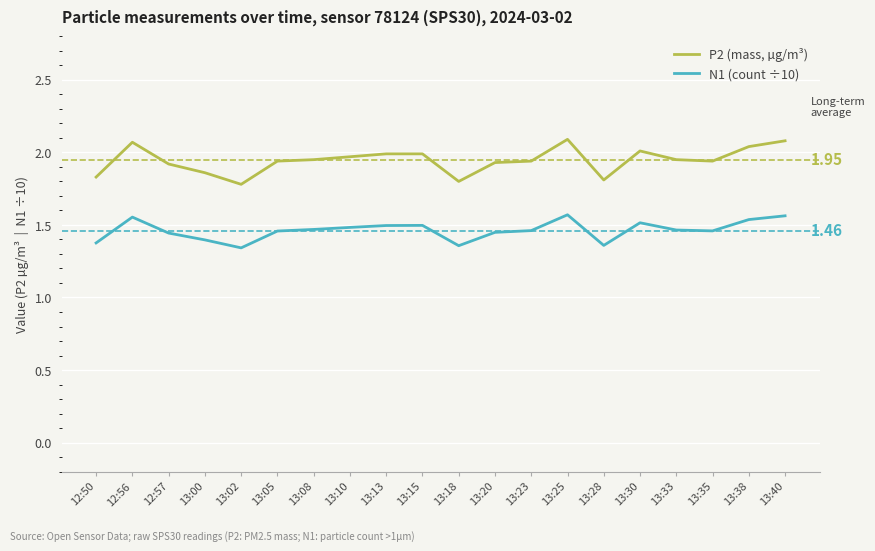

What is the difference between the second highest and minimum values in the N1 (count ÷10) series?

0.2